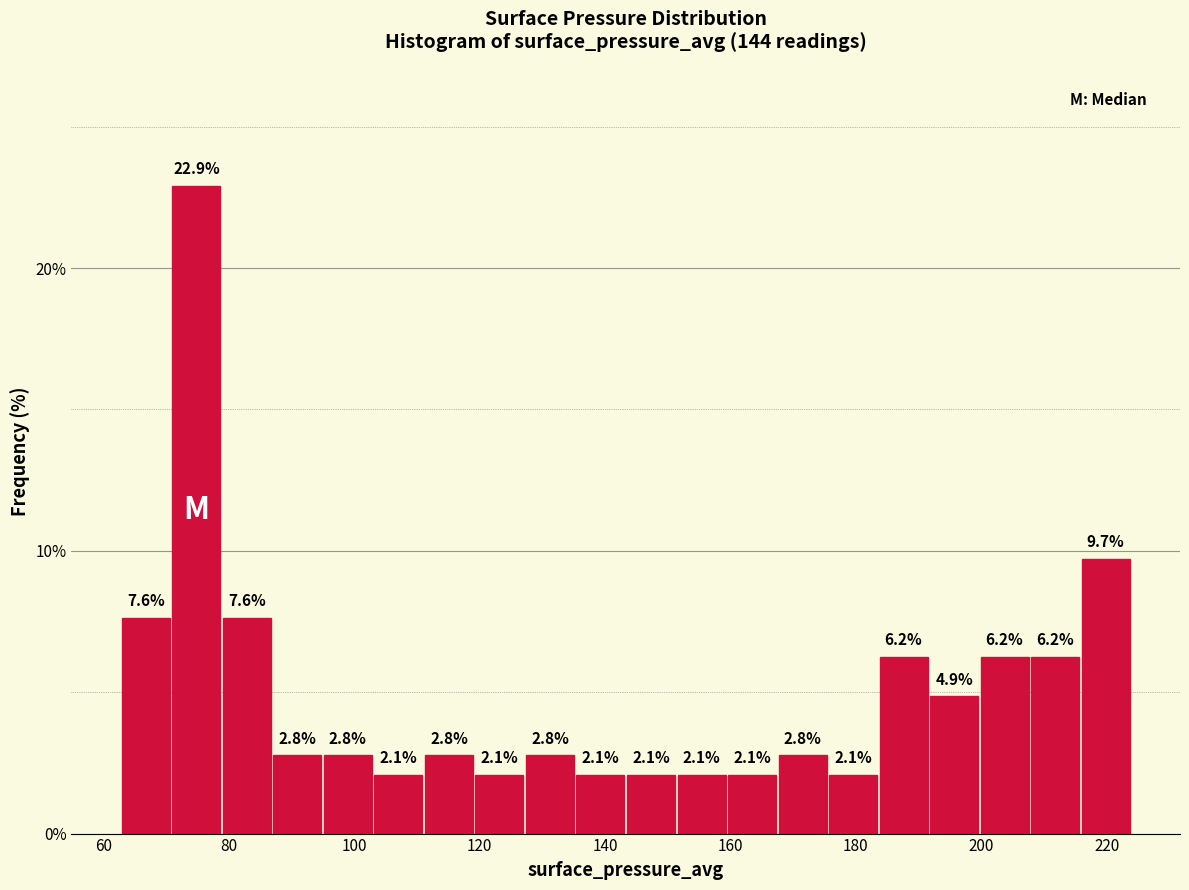

What is the height of the bar covering 192 to 200 on the x-axis? The bar edges are not printed on the chart, so give them approximately, as read against the axis.

4.9